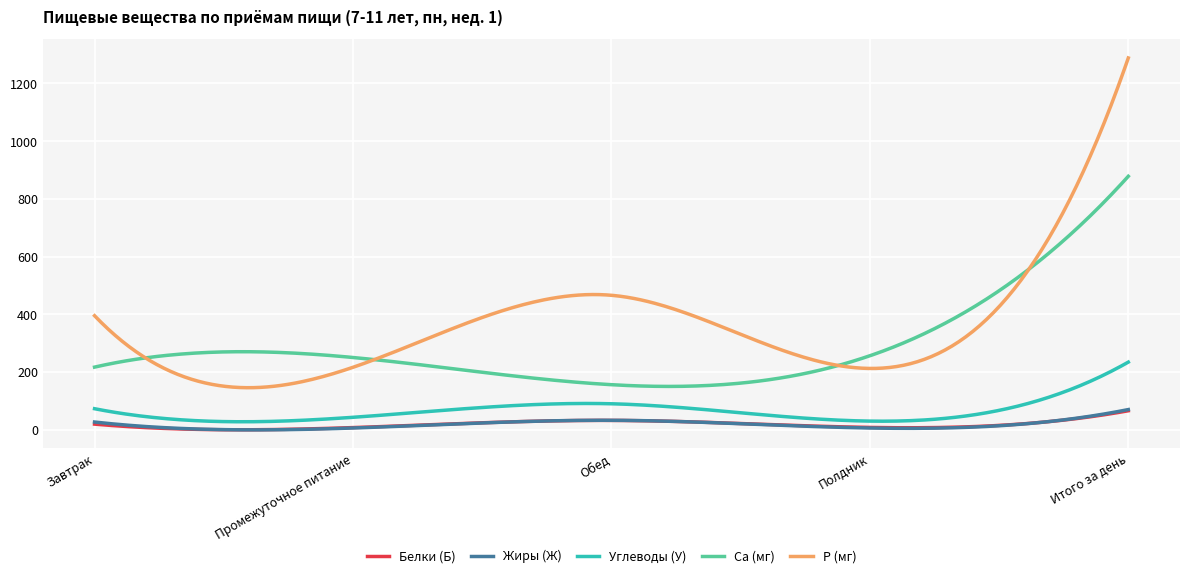

What is the highest value of the P (мг) series?

1288.5